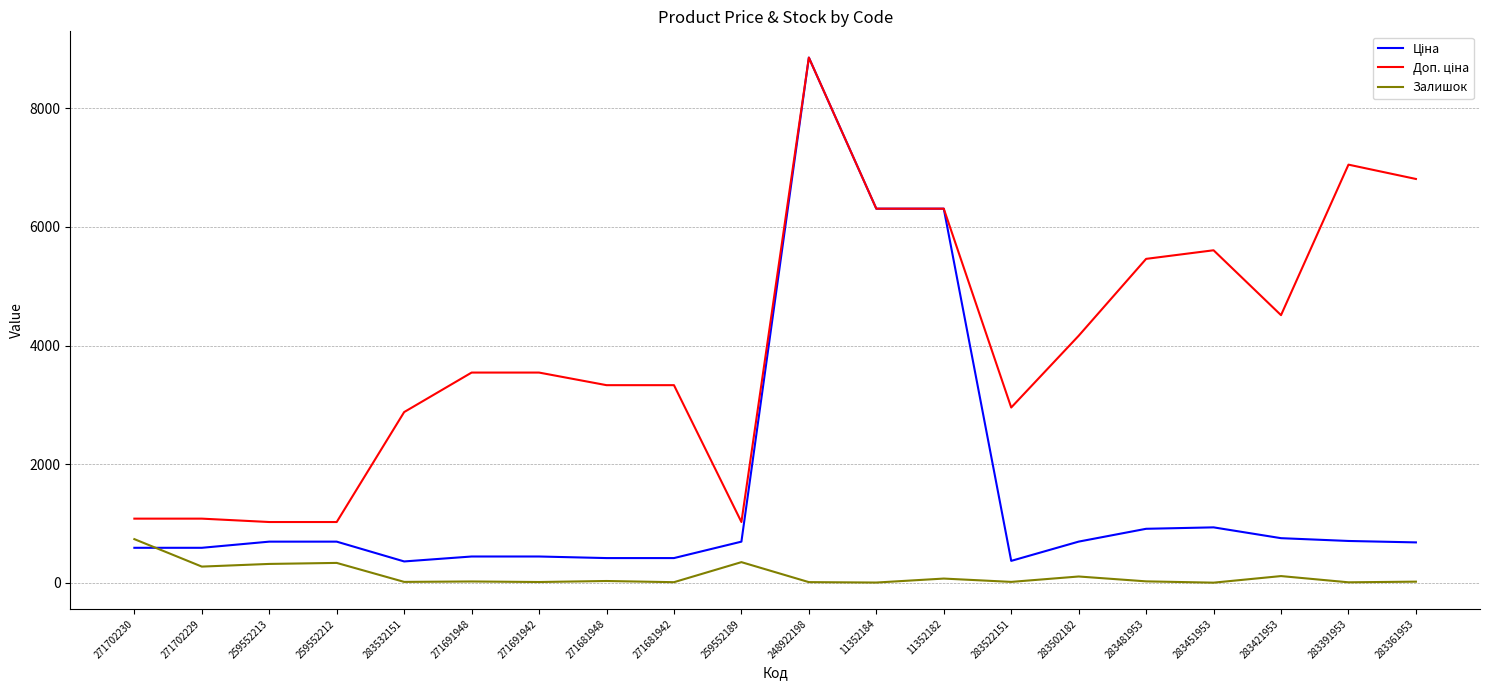

At which category is the sum across all series the highest?

248922198